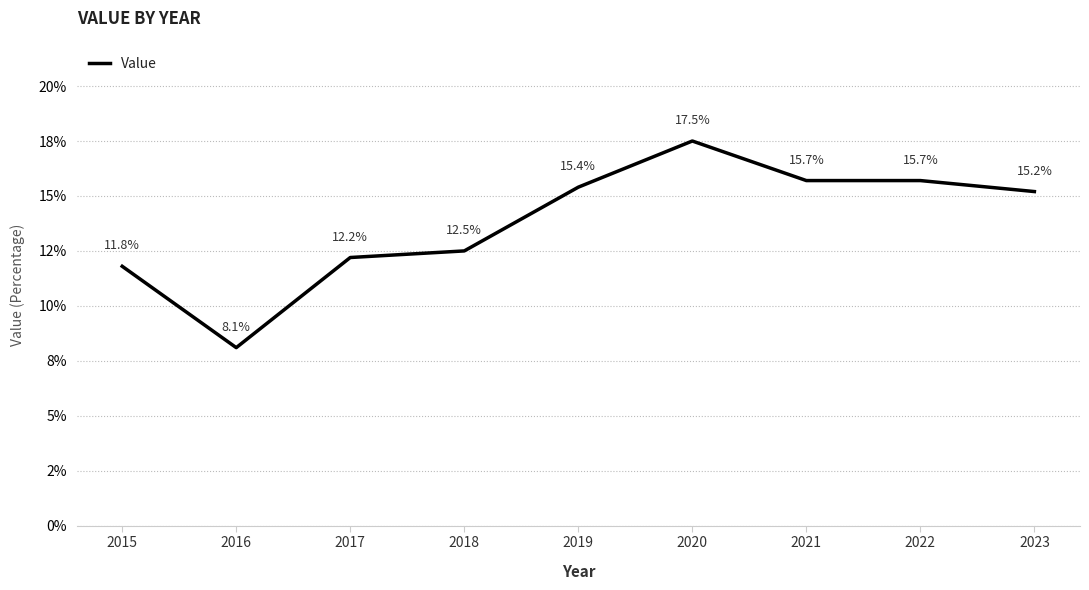

What is the change in value from 2018 to 2021?

+3.2